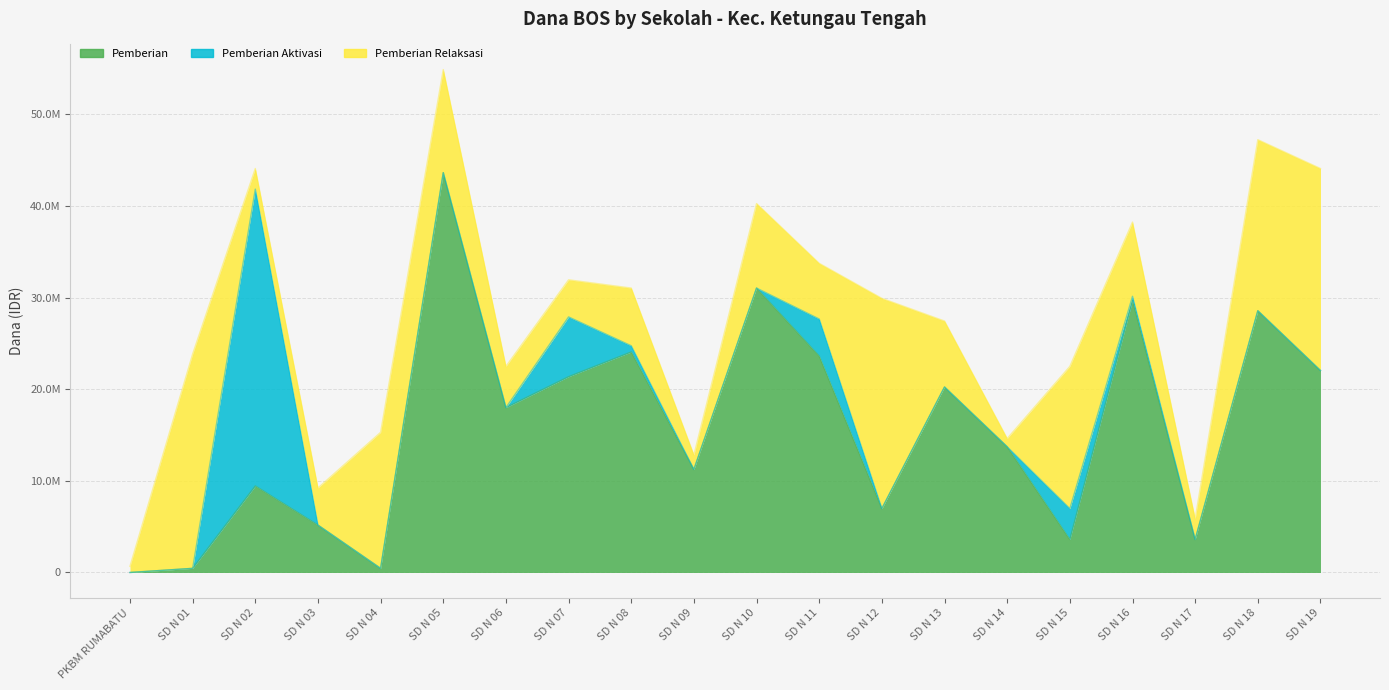

How many times do Pemberian and Pemberian Relaksasi cross each other?

7